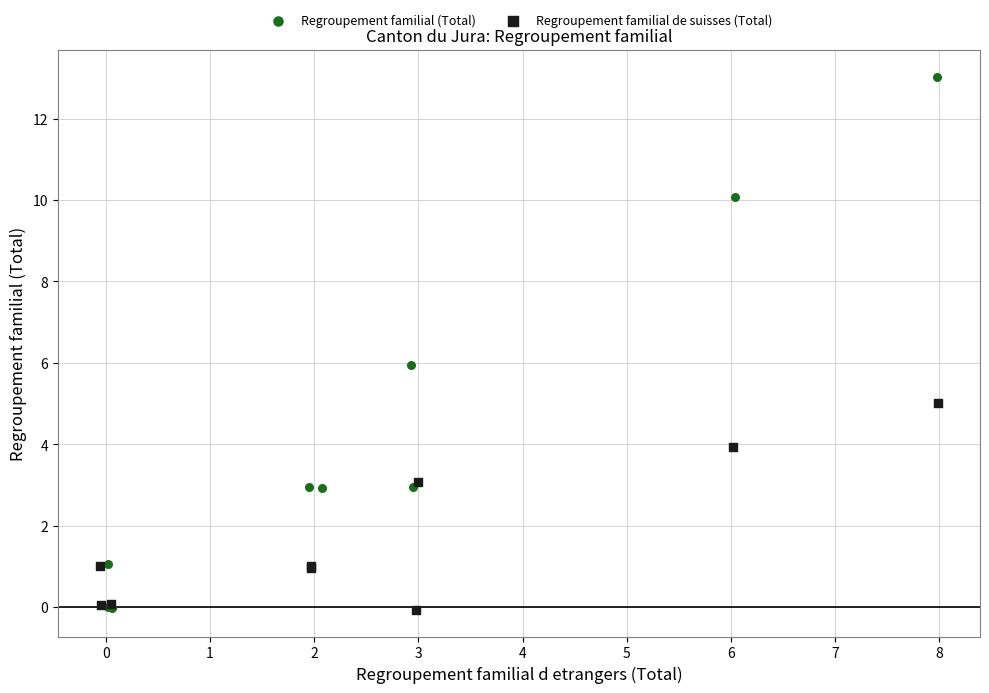

Which series has the largest Y range (max minus min)?

Regroupement familial (Total)